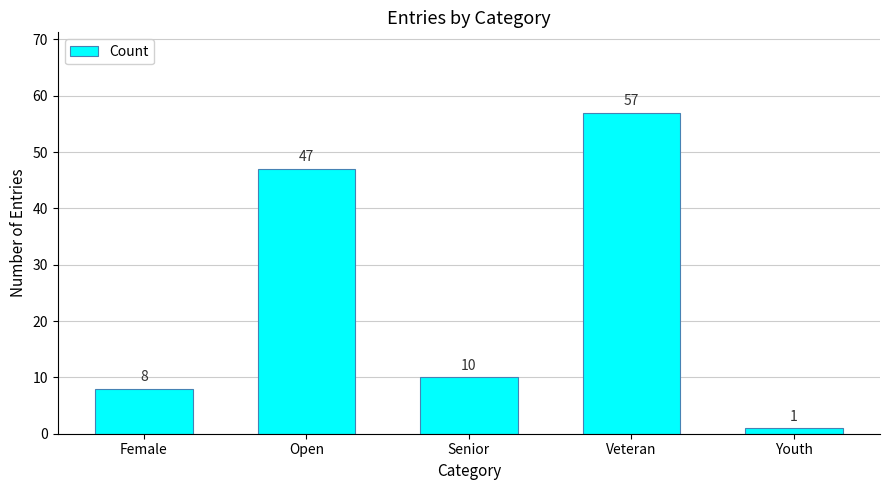

What is the maximum value shown in the chart?

57